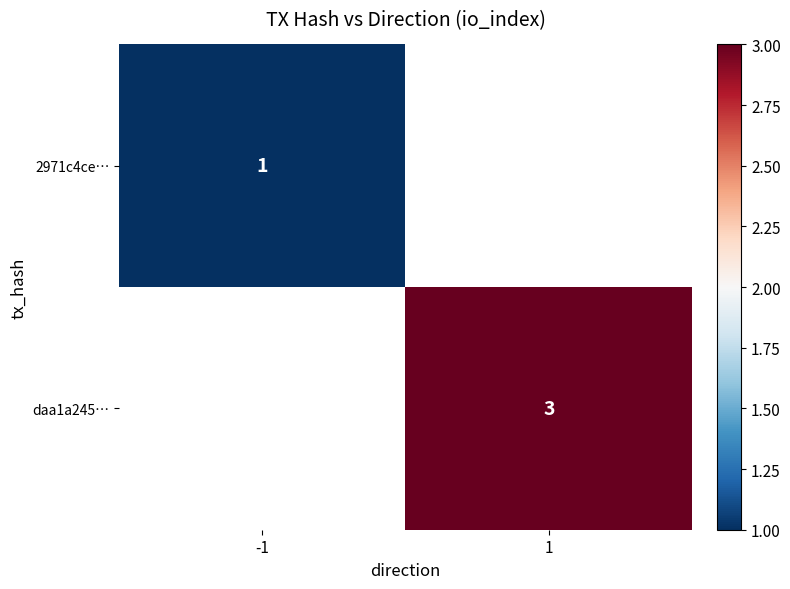

How many data points does each series have?

2